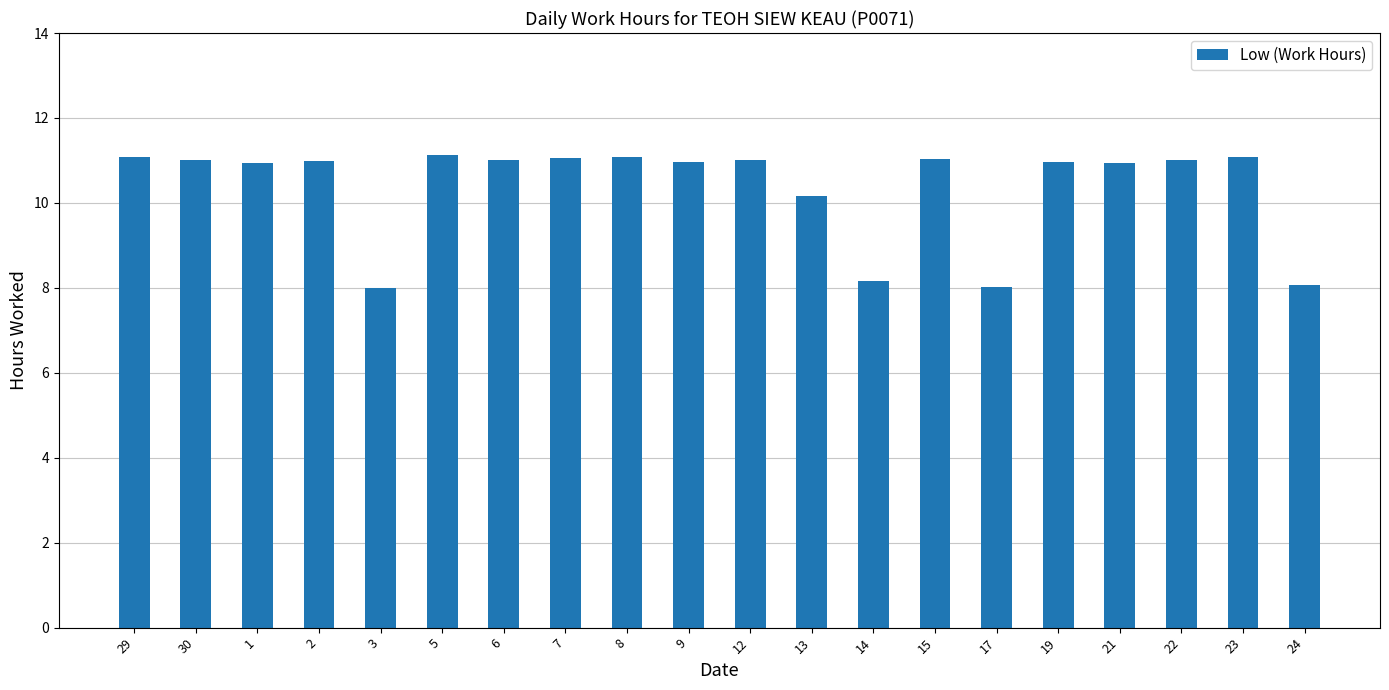

What is the greatest value displayed?

11.1